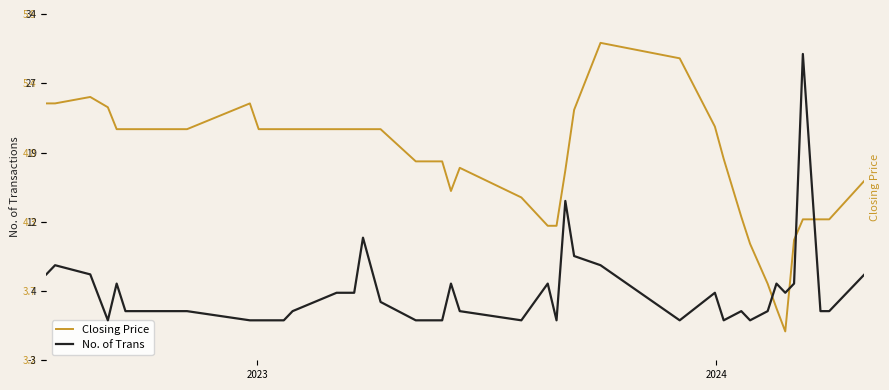

What is the lowest value of the No. of Trans series?

1.0